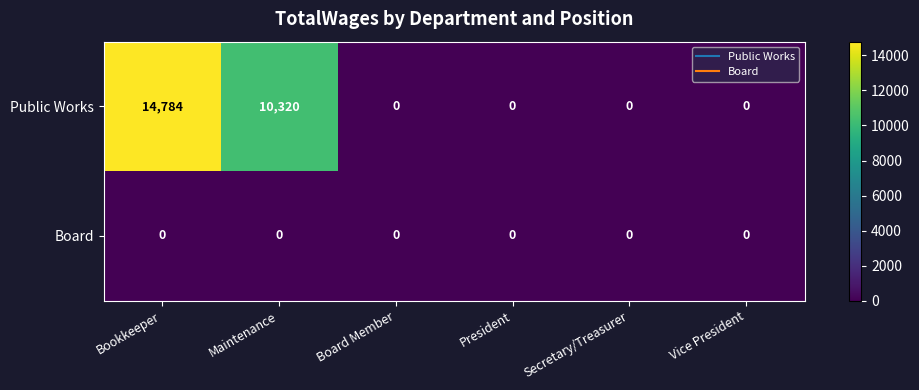

Reading left to right, what are all the values shown in this chart?

Public Works: 14784	10320	0	0	0	0
Board: 0	0	0	0	0	0